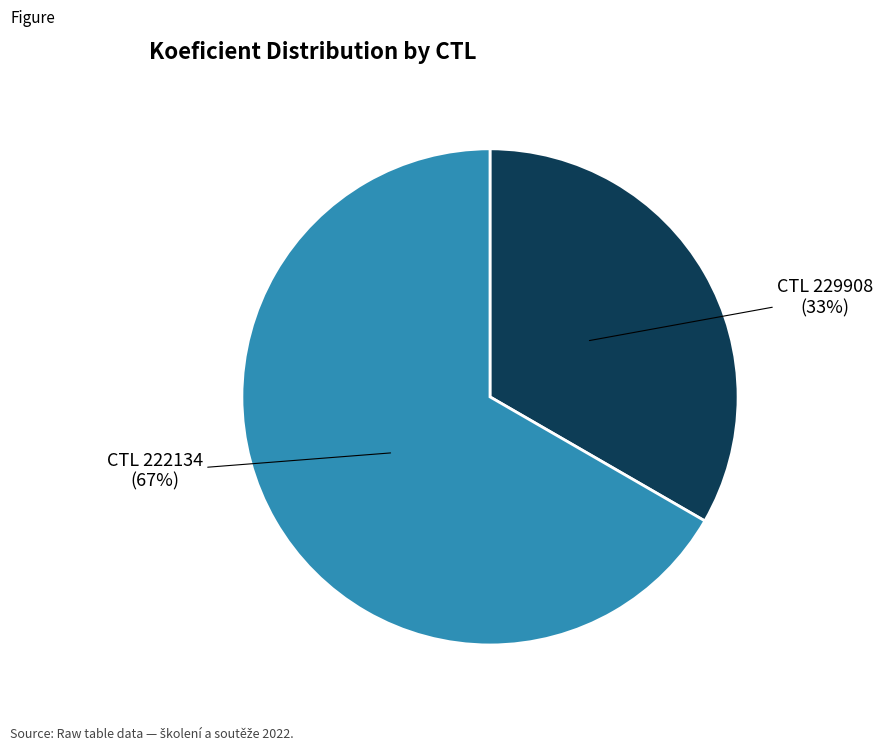

To the nearest percent, what is the average slice percentage?

50%